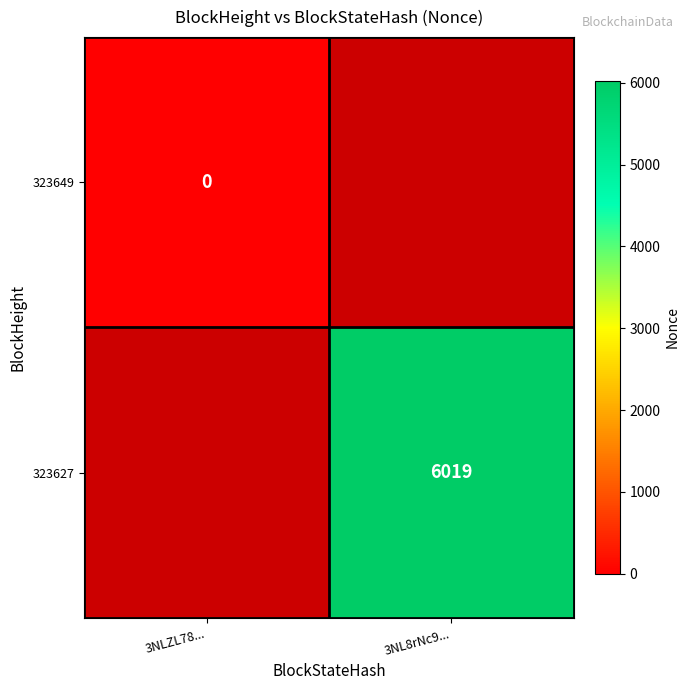

Is it true that 323627 equals 6019 at 3NL8rNc9...?

True